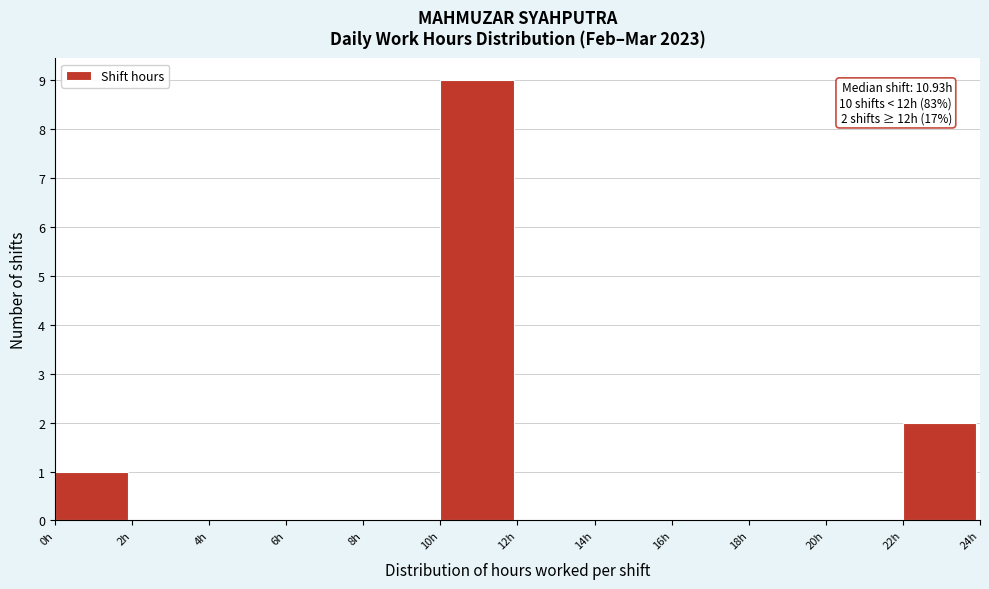

Over which range of the x-axis is the bar tallest?

10 to 12